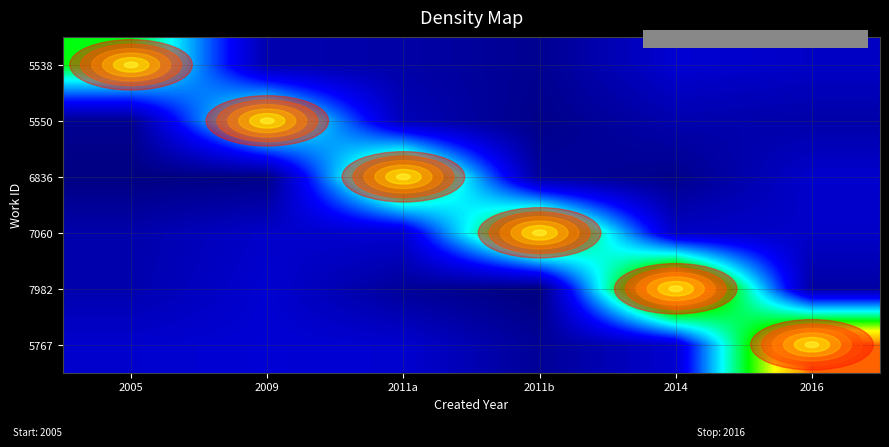

Count the number of data series in this chart.

6